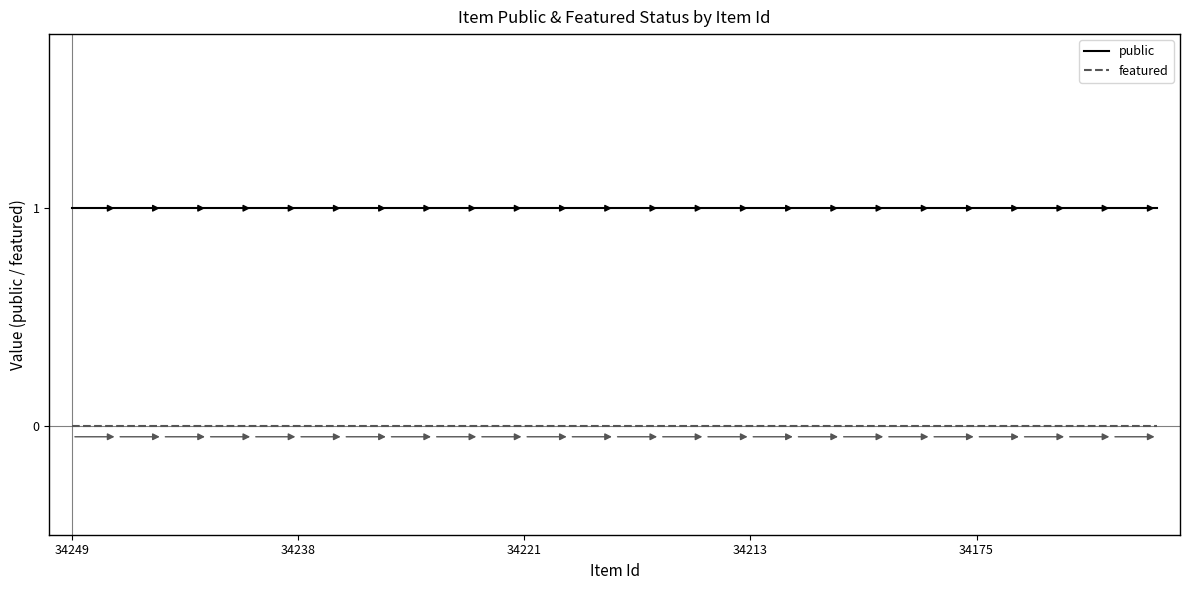

List the series in order of their overall mean, lowest first.

featured, public